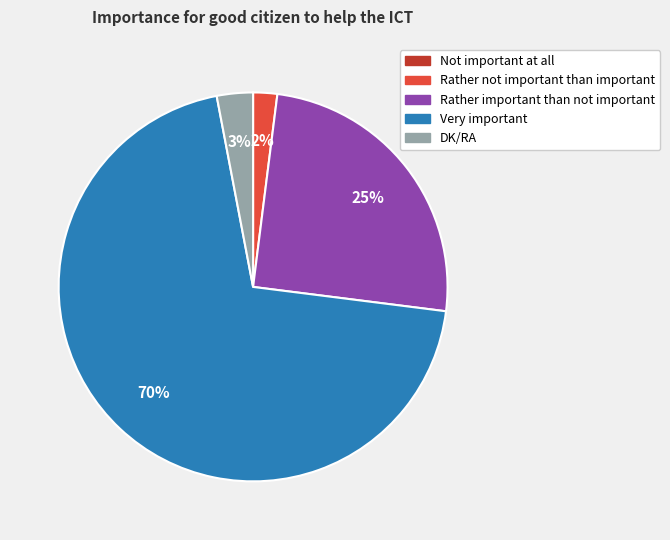

Which category has the biggest portion of the pie?

Very important